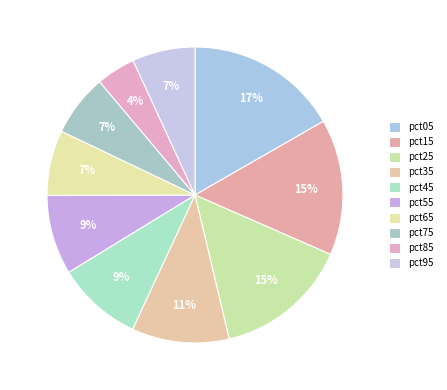

The pct55 slice represents 9% of the pie. True or false?

True